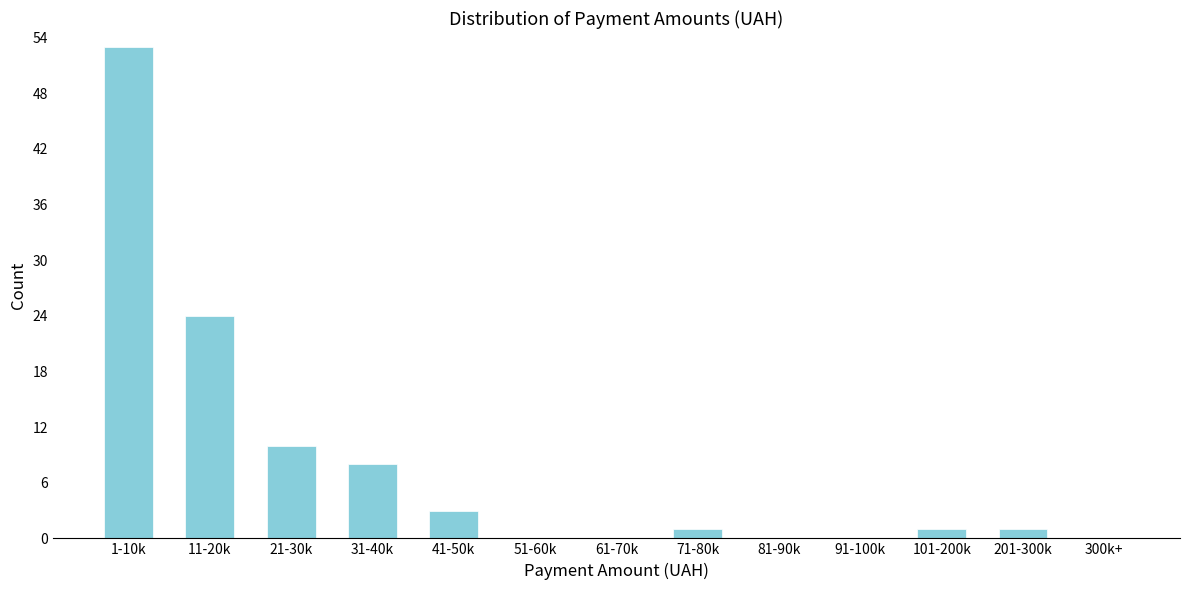

Reading left to right, what are all the values shown in this chart?

1-10k=53	11-20k=24	21-30k=10	31-40k=8	41-50k=3	51-60k=0	61-70k=0	71-80k=1	81-90k=0	91-100k=0	101-200k=1	201-300k=1	300k+=0